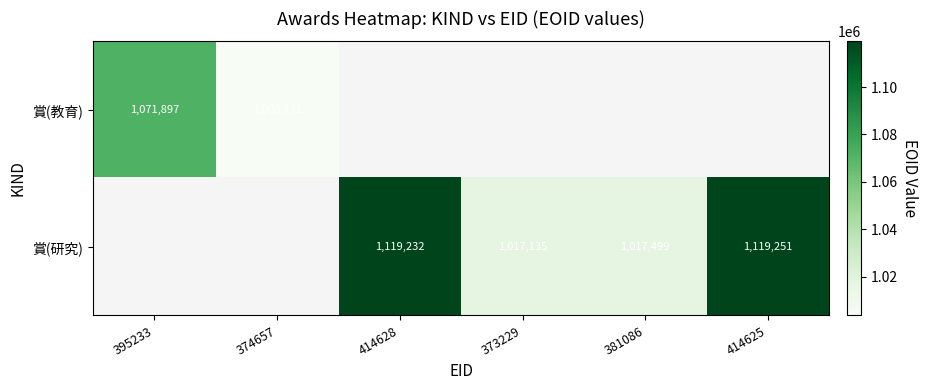

The 賞(研究) series shows 1119232 at 414628. True or false?

True